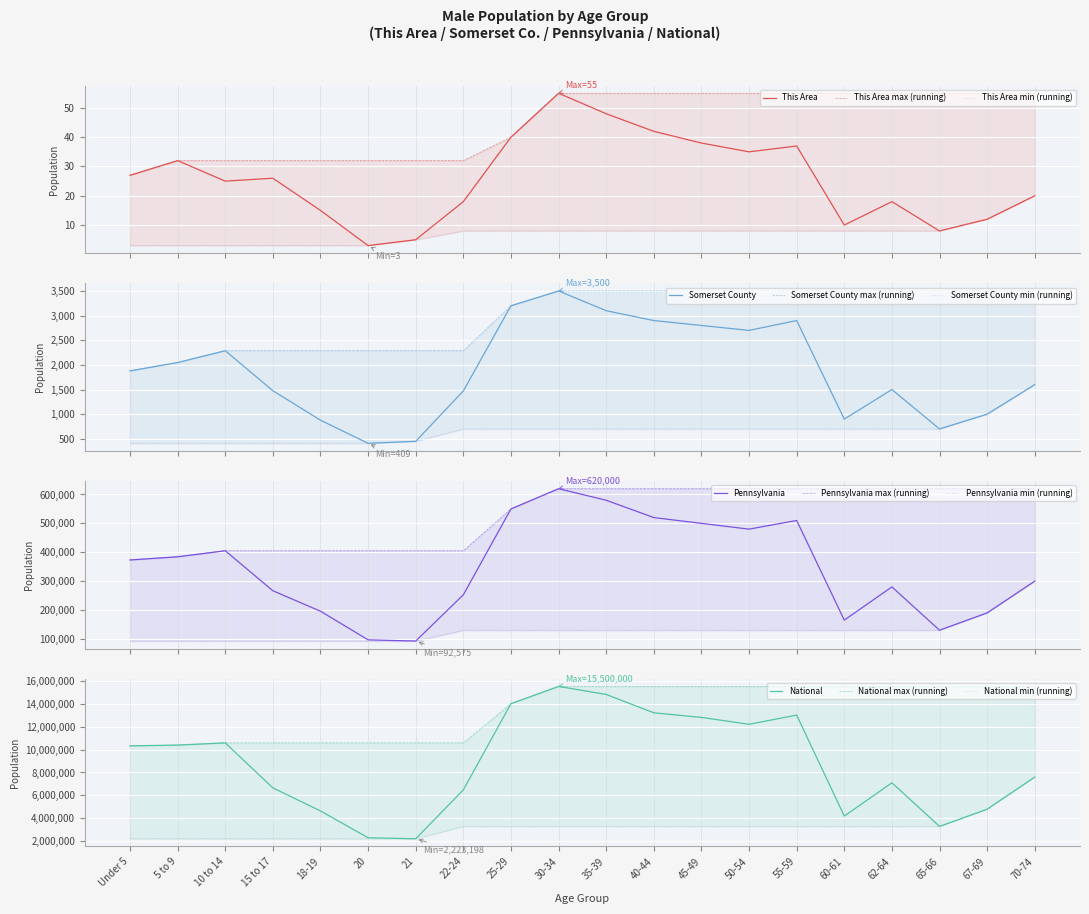

Which category has the lowest value in the Pennsylvania series?

21